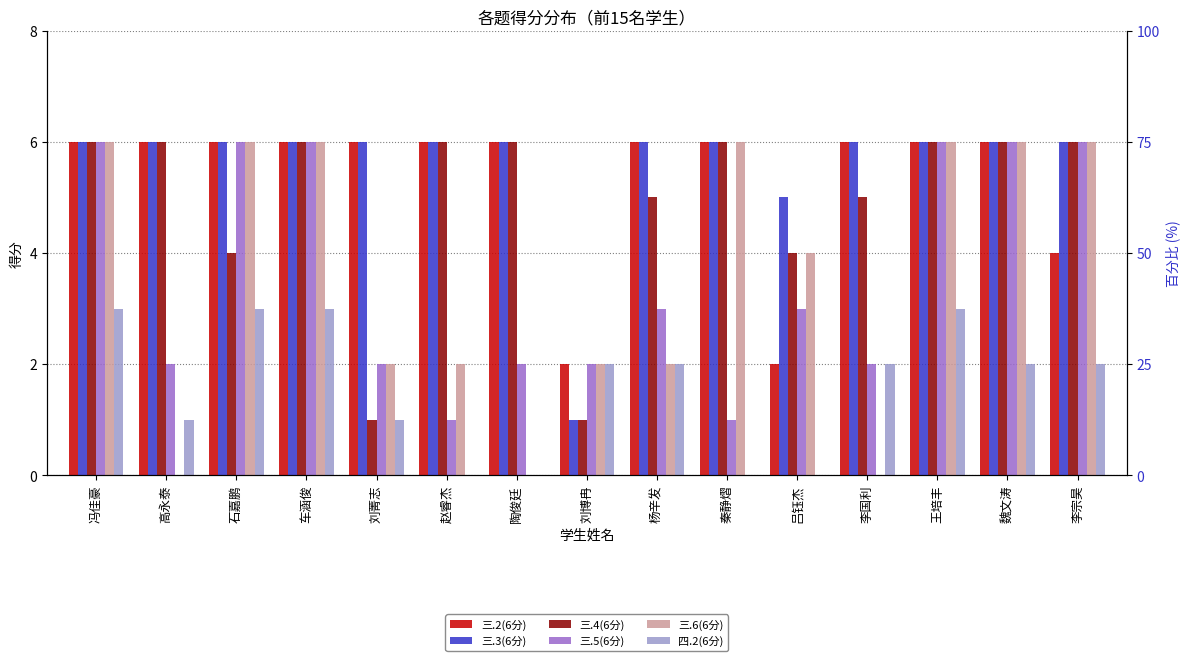

Which has a higher value, 高永泰 or 魏文涛?

高永泰